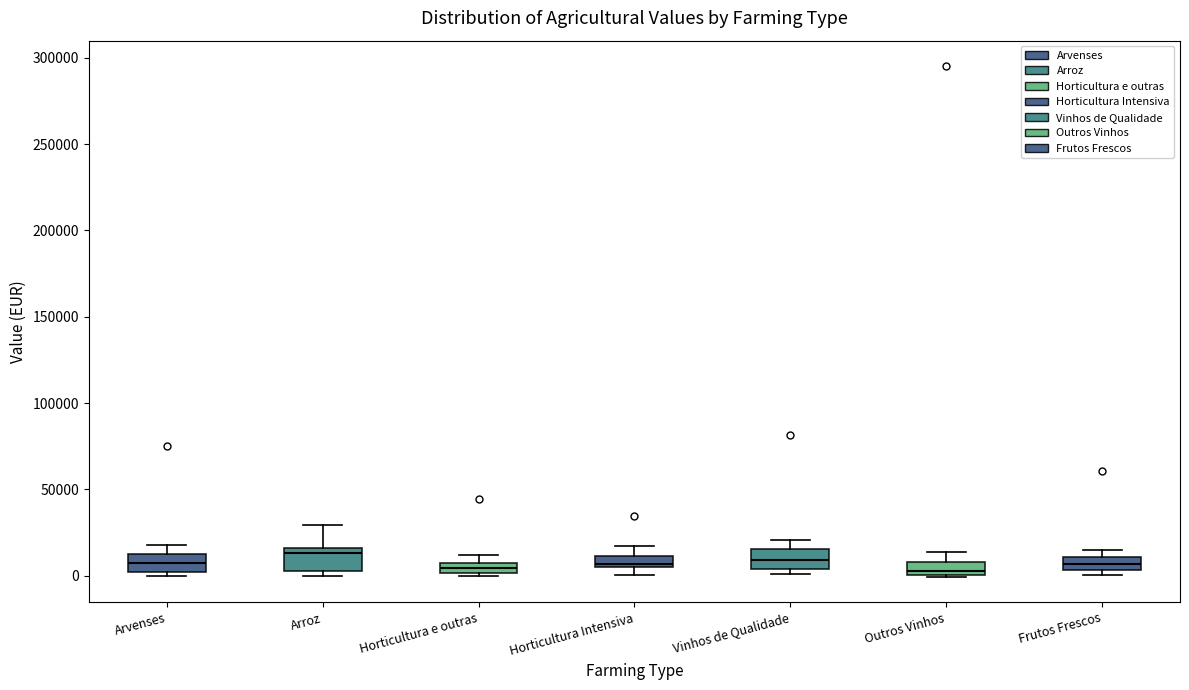

Where is the upper edge of the box for Arroz on the y-axis? The values are not printed on the chart, so give them approximately, as read against the axis.

15000